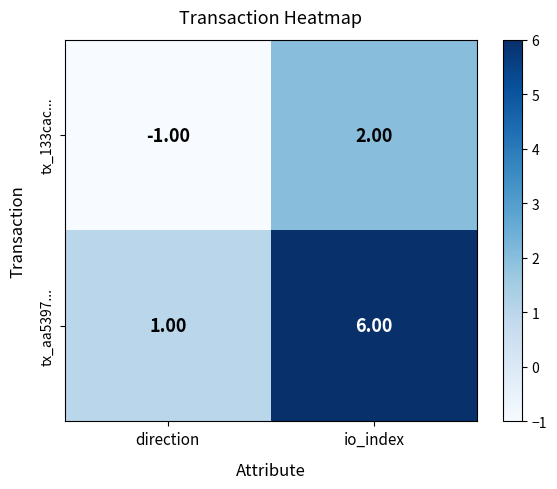

What is the total value across all series at io_index?

8